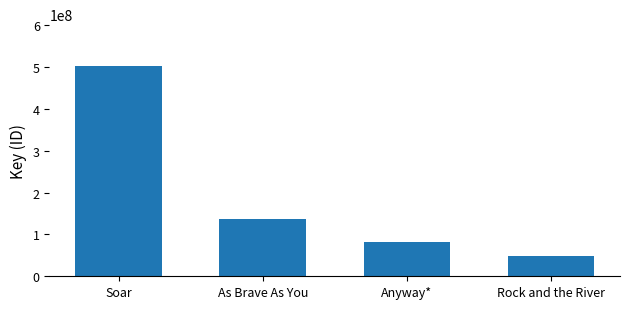

Which has a higher value, Soar or As Brave As You?

Soar